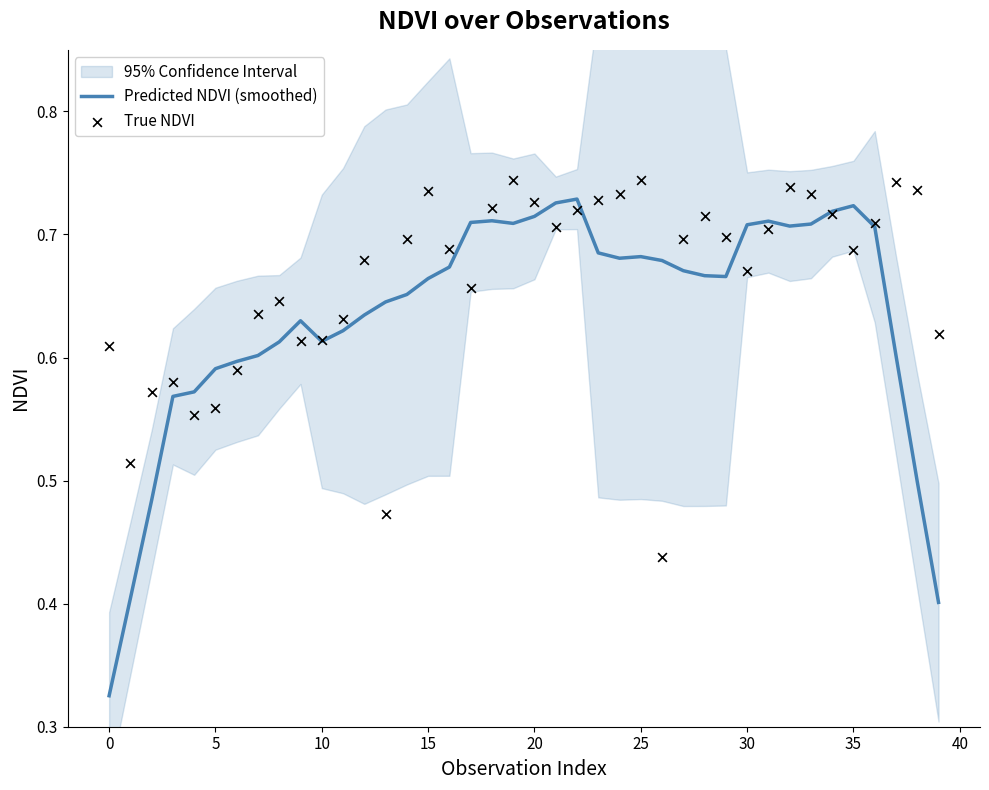

Which series has the largest total across all categories?

True NDVI